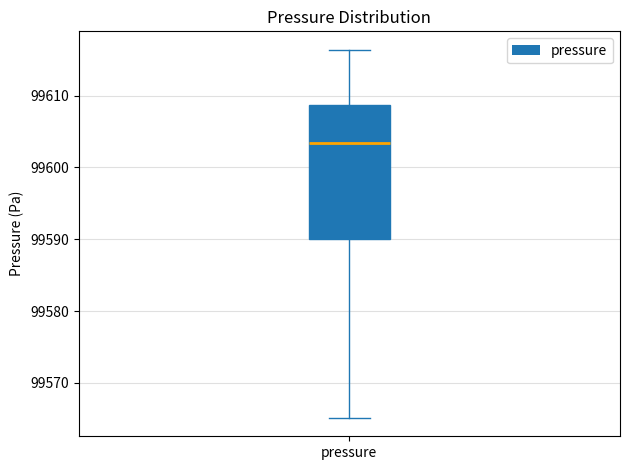

Transcribe this box plot: give where the median line is, the range the box spans, and where the two whiskers end, as read against the y-axis. The values are not printed on the chart, so give them approximately, as read against the axis.

median 99603, box 99590 to 99609, whiskers 99565 to 99616